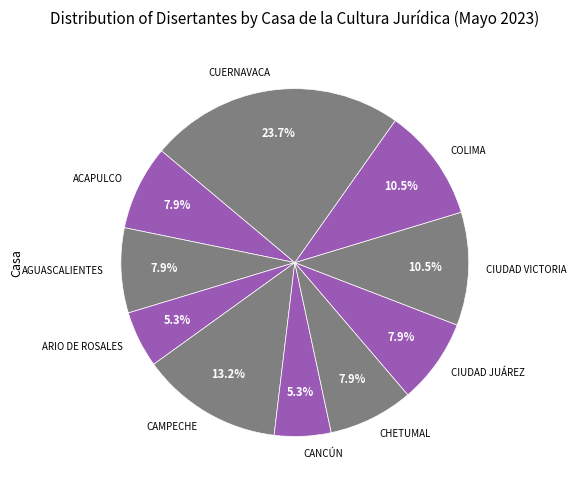

Does ARIO DE ROSALES represent more than half of the total?

No